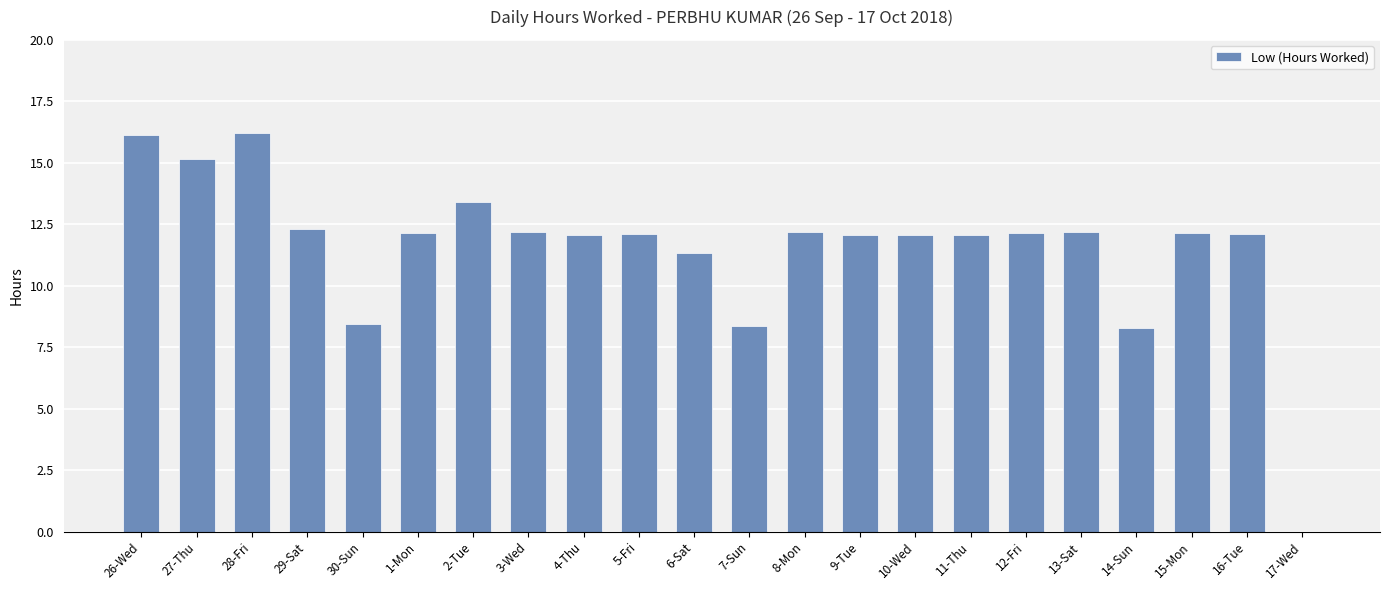

Count the number of data series in this chart.

1